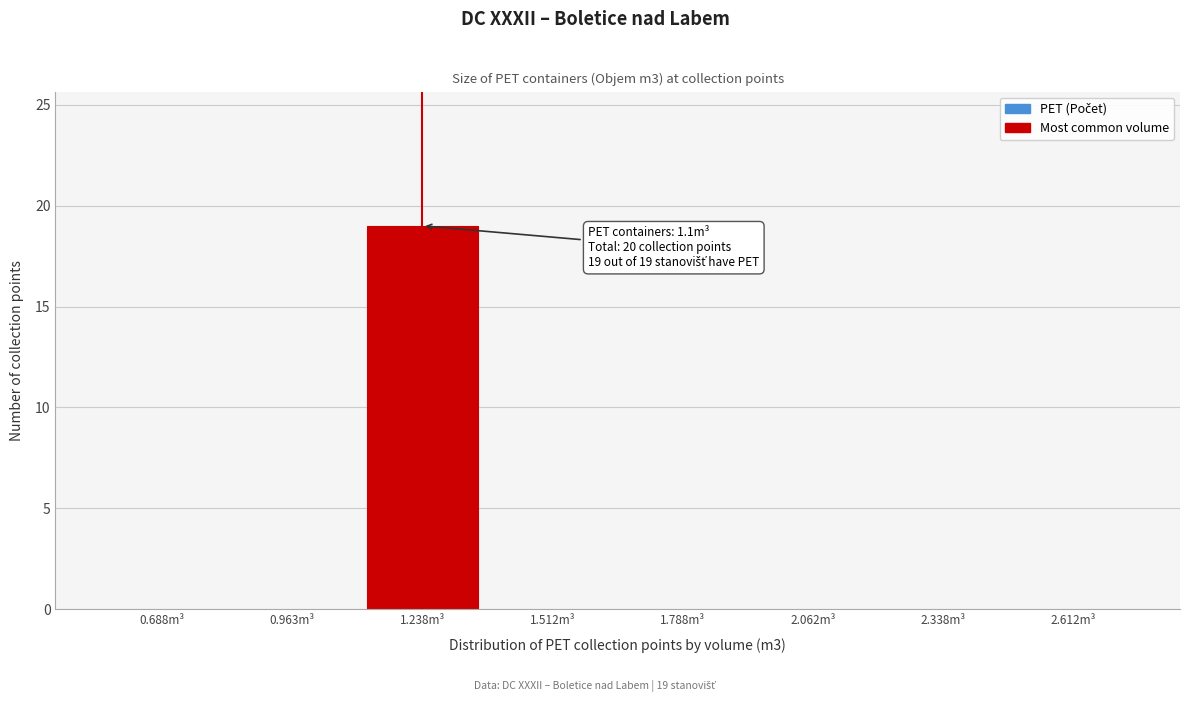

Reading left to right, list all the values displayed in this chart.

0.688m³=0	0.963m³=0	1.238m³=19	1.512m³=0	1.788m³=0	2.062m³=0	2.338m³=0	2.612m³=0